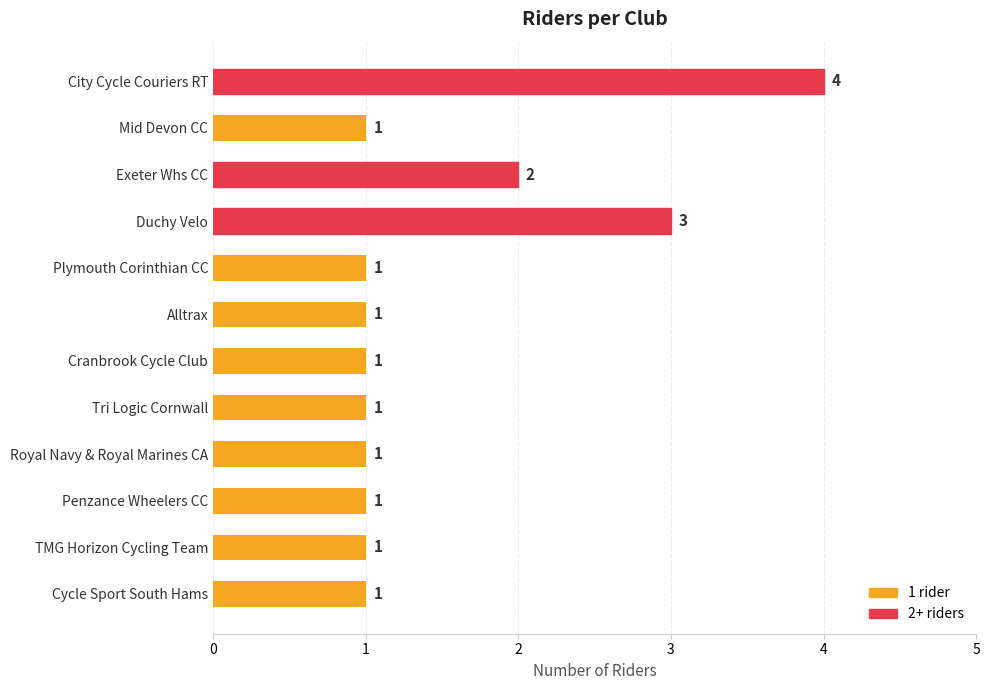

How many bars are there in total?

12